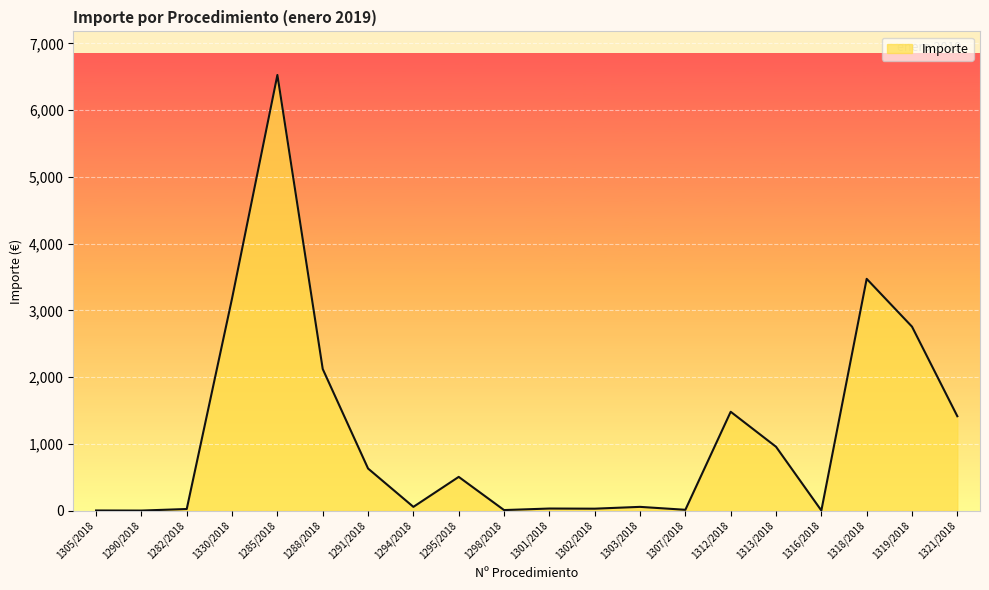

What is the maximum value shown in the chart?

6526.3